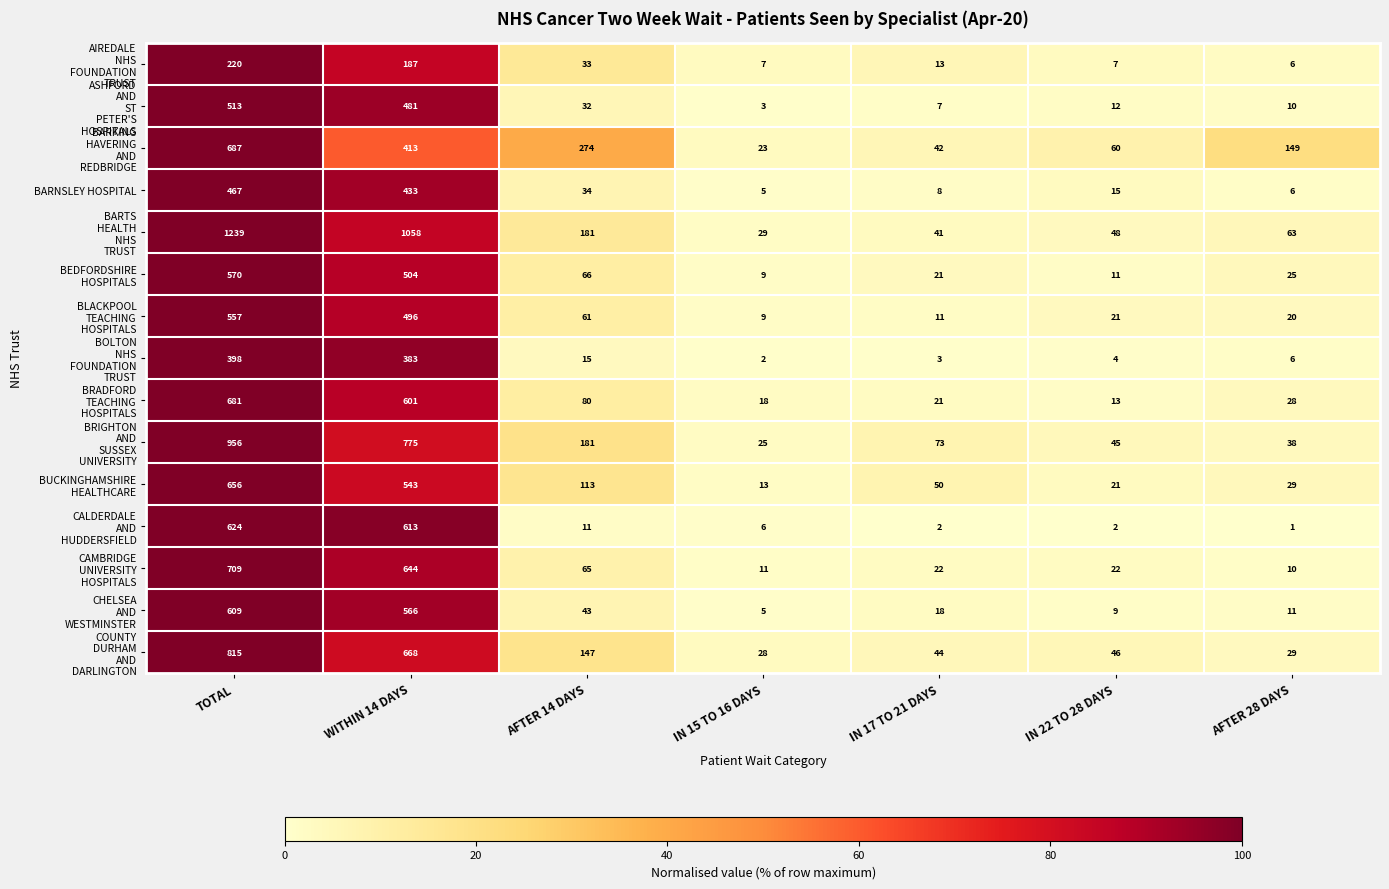

What is the maximum value shown in the chart?

1239